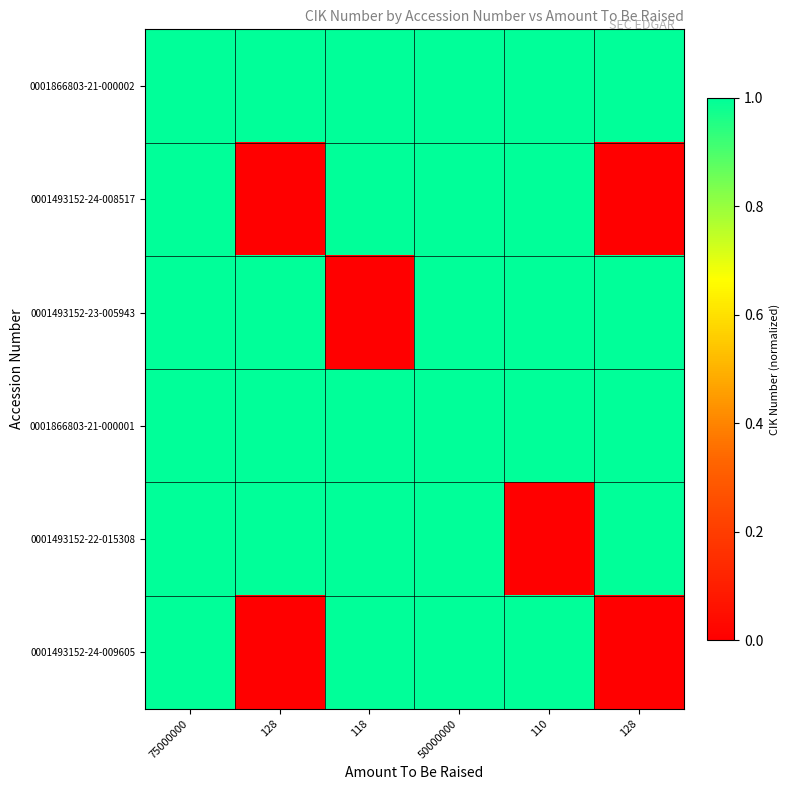

Which has a higher value, 128 or 128?

128